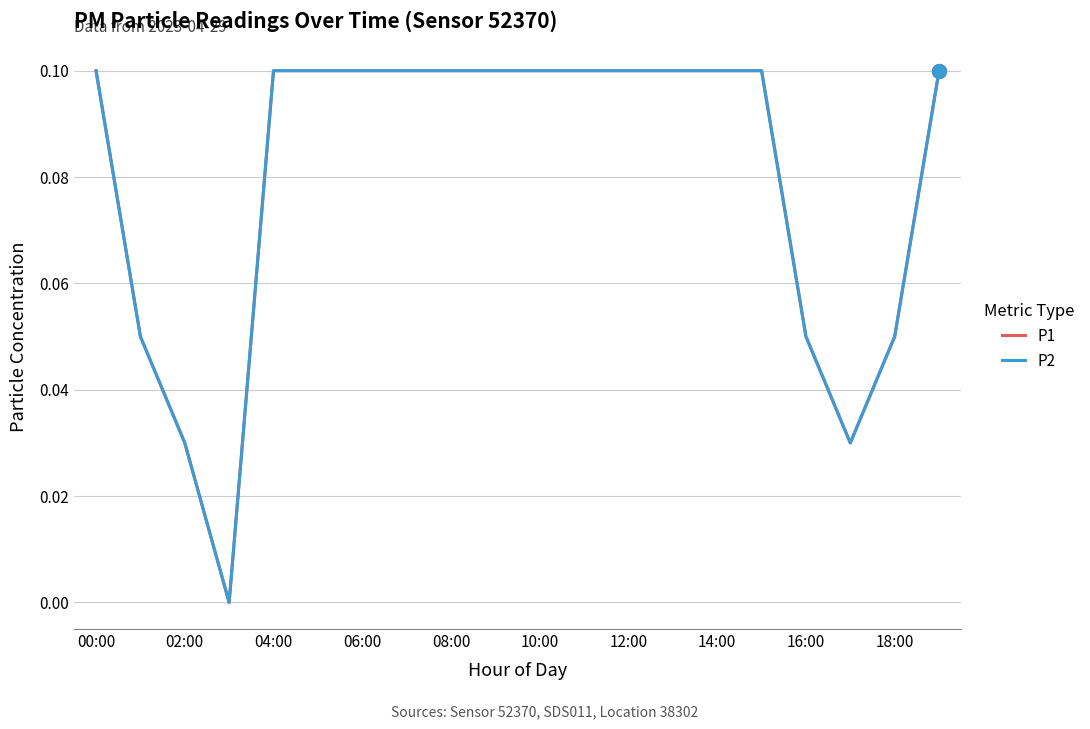

Is this an area chart (filled region under the line)?

No